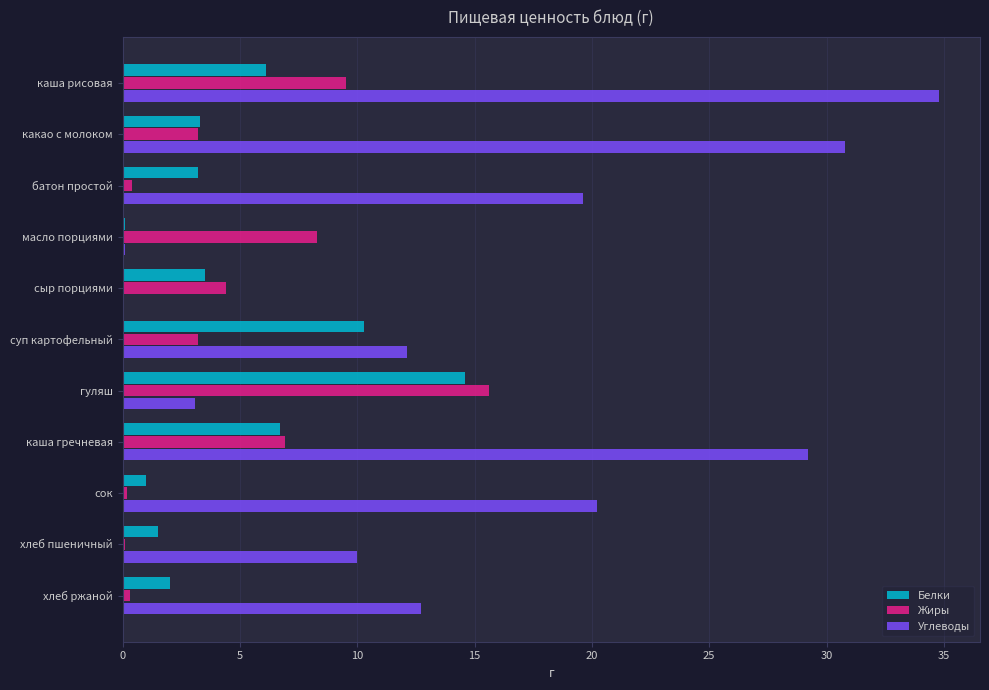

Which series has the largest total across all categories?

Углеводы